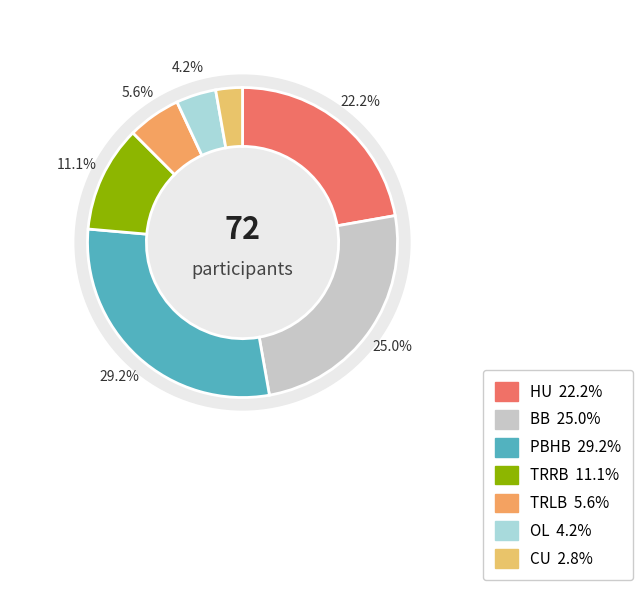

To the nearest percent, what portion does CU represent?

3%